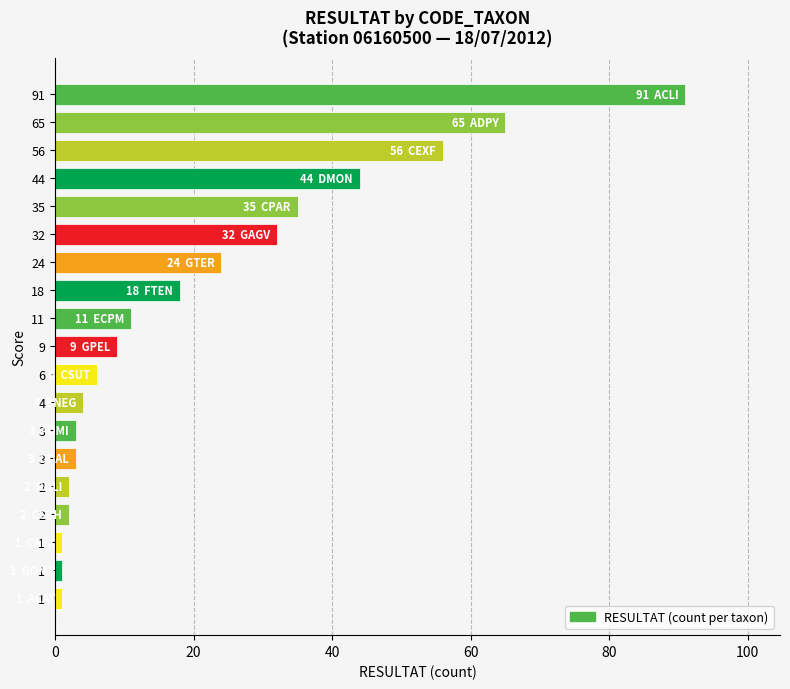

At which label is the value closest to 46?

44